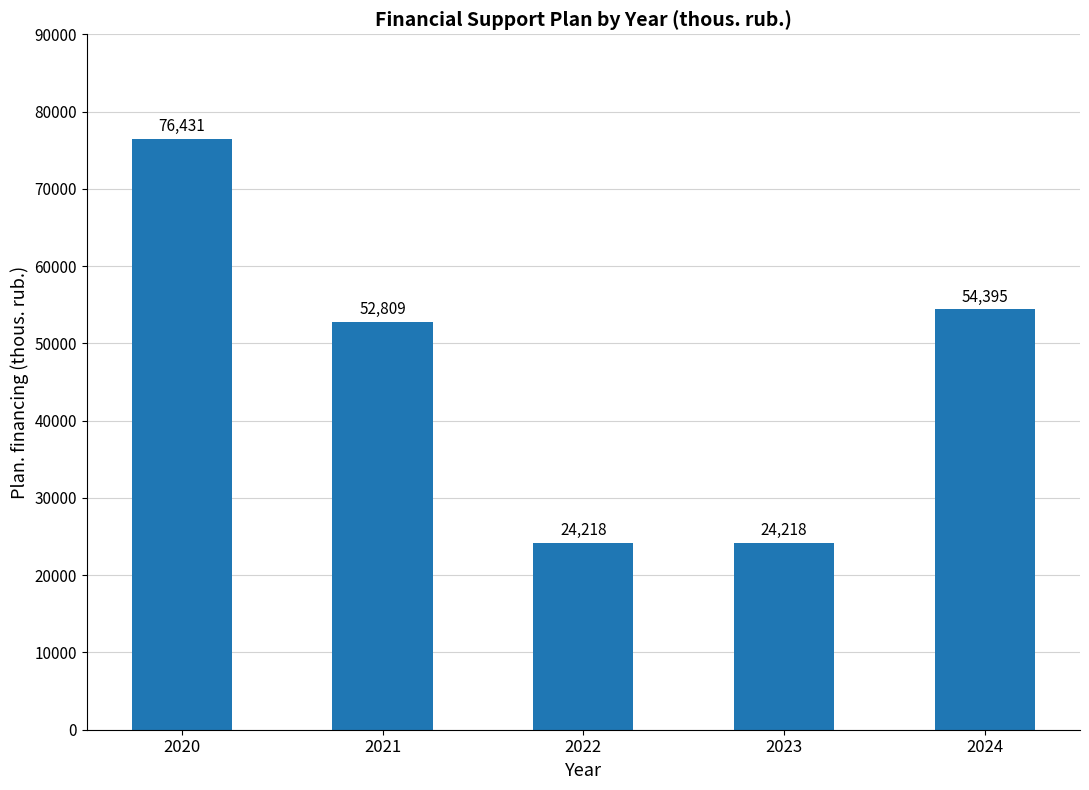

Are the bars grouped side by side (vs. stacked)?

No